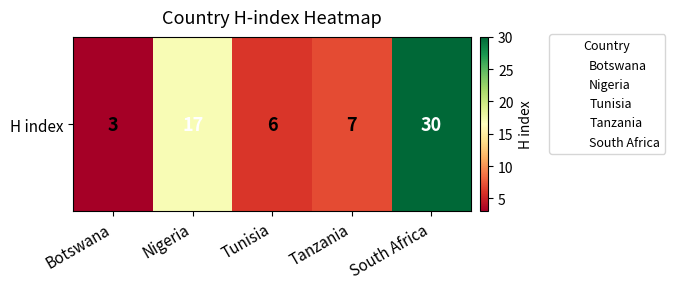

What is the change in value from Nigeria to Tanzania?

-10